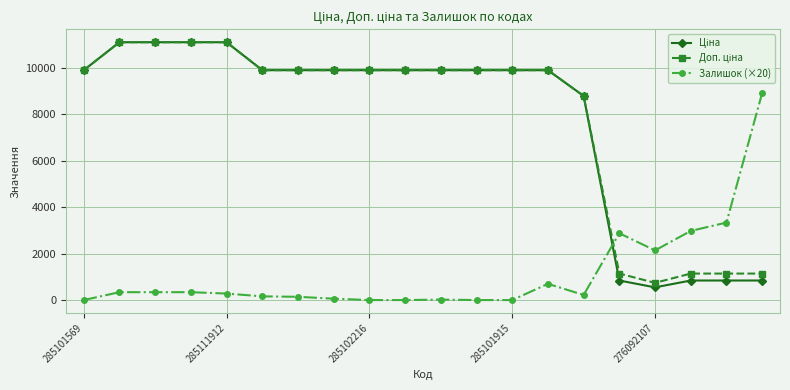

True or false: Залишок (×20) has more than 0 interior local peaks.

True